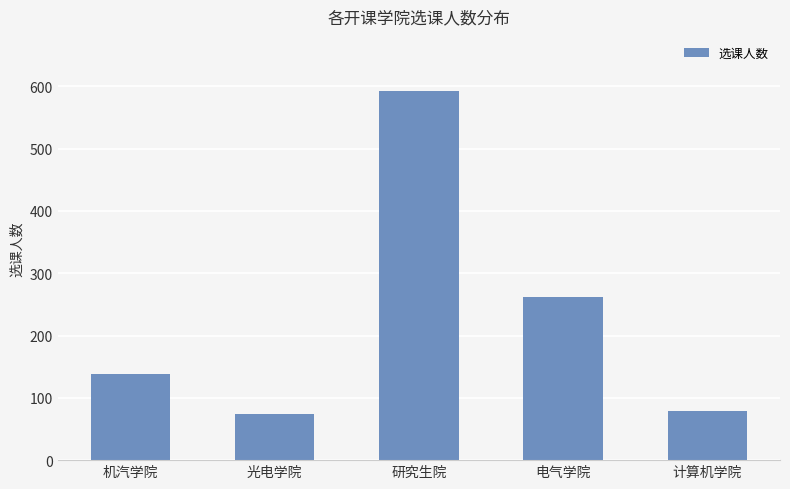

What is the smallest value displayed?

74